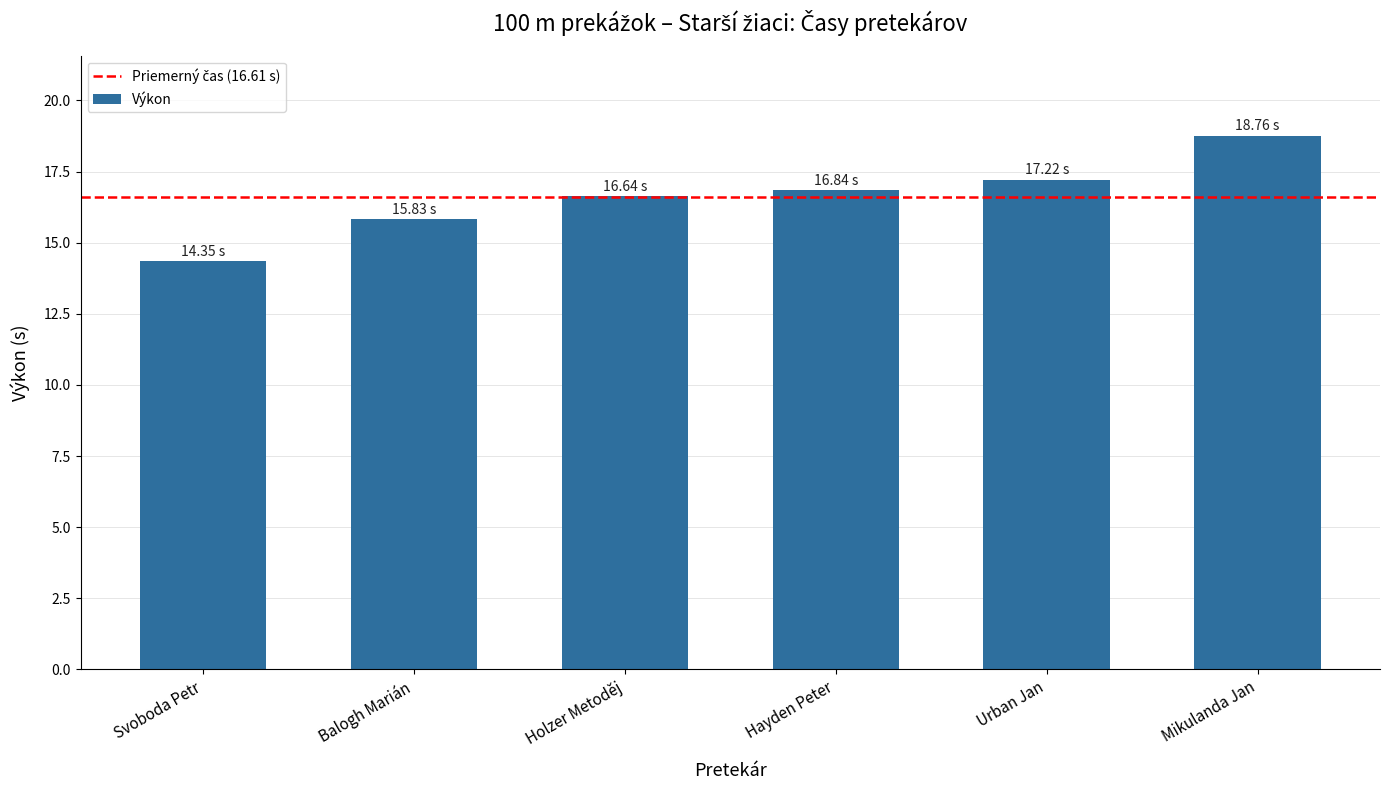

How many bars are there in total?

6